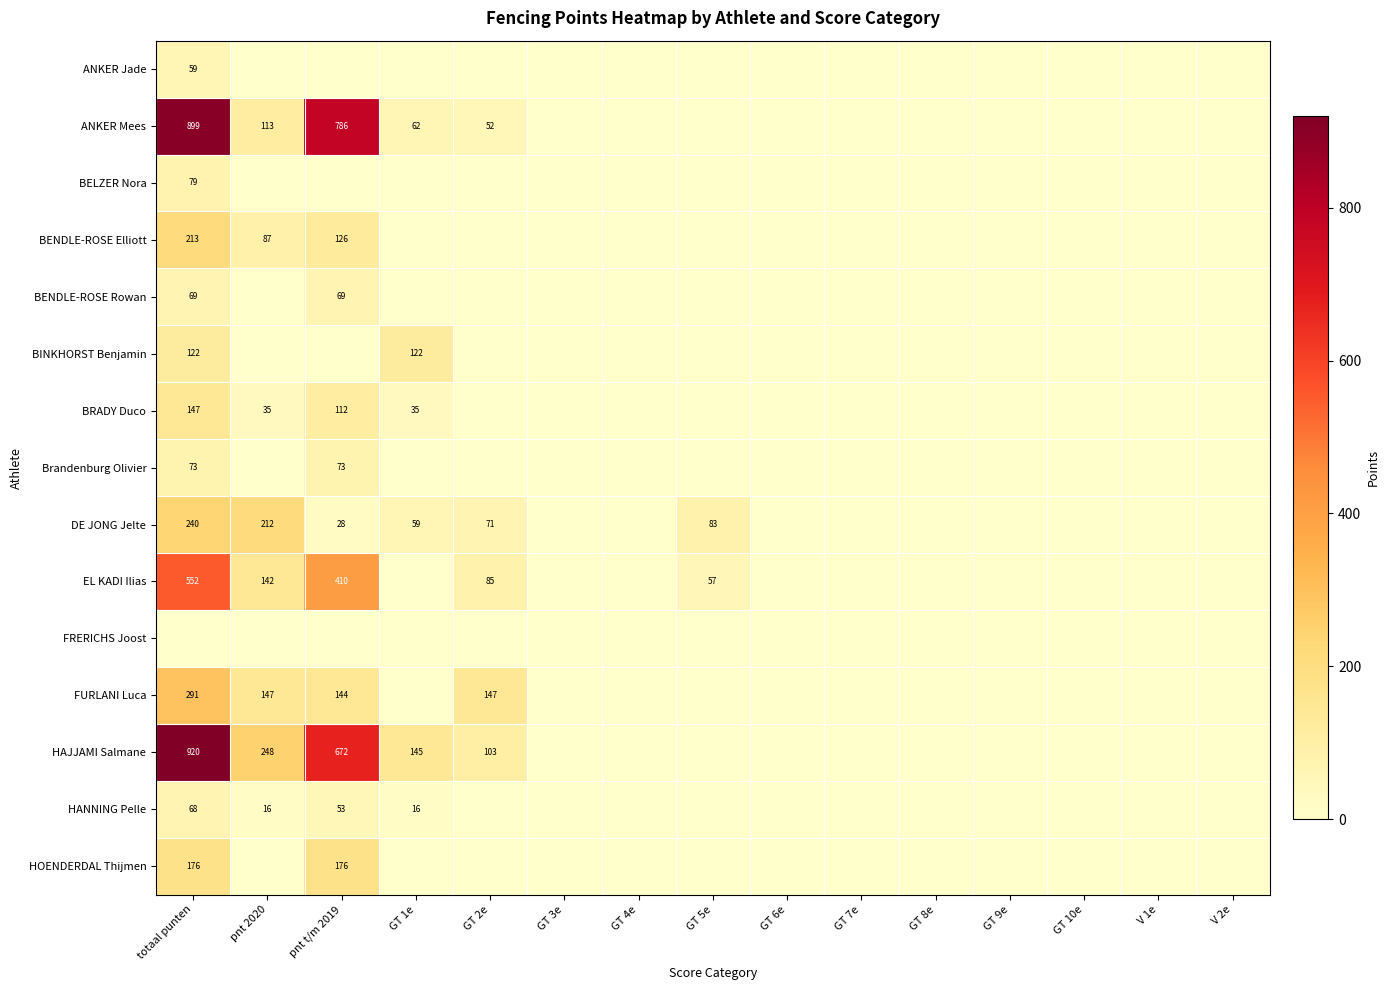

Where is ANKER Mees nearest to the value 449?

pnt 2020